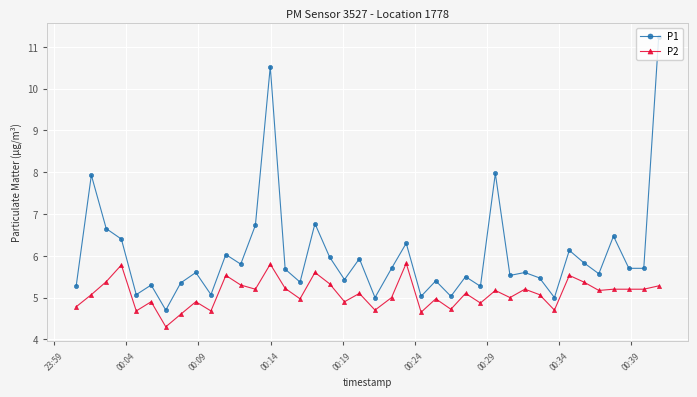

True or false: P2 and P1 cross at least once.

False